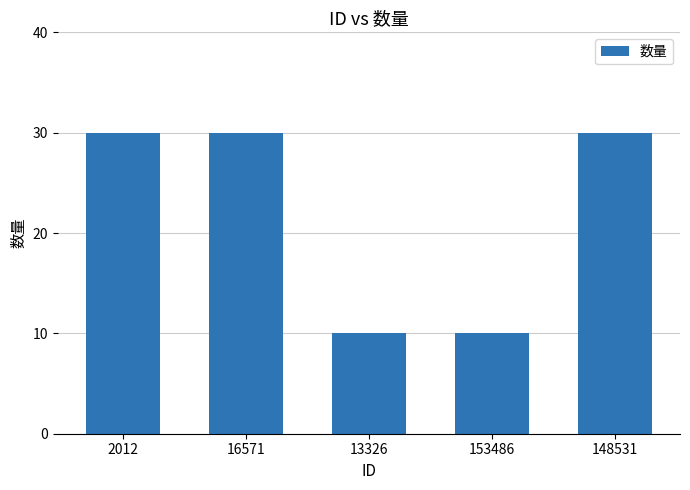

What is the smallest value displayed?

10